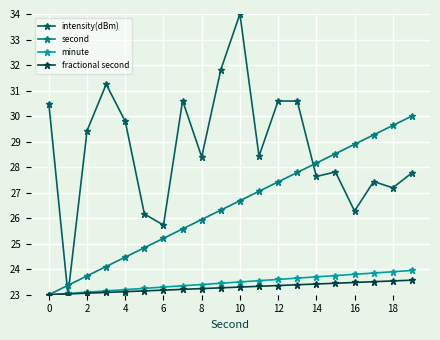

Does the chart have visible grid lines?

Yes